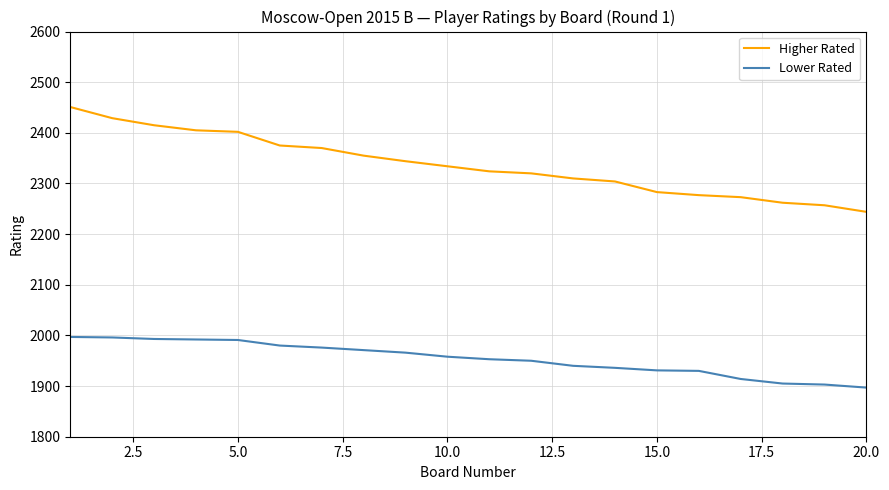

Which series has the largest range (max minus min)?

Higher Rated